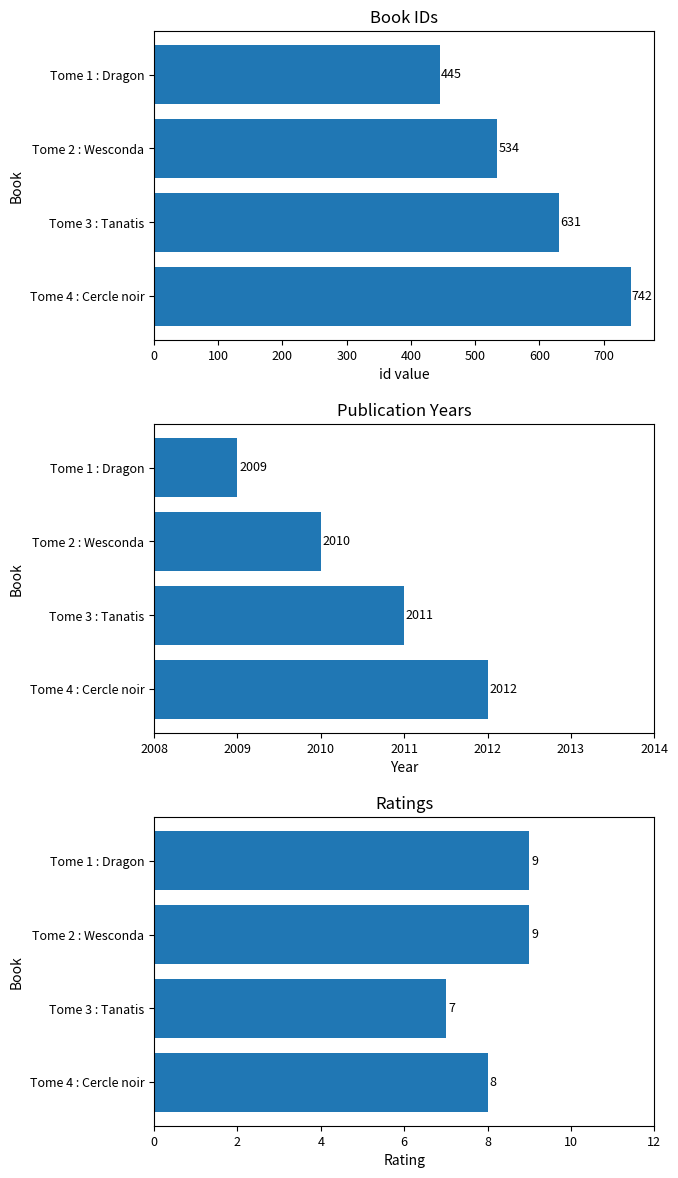

How many data points in year are less than 2011?

2